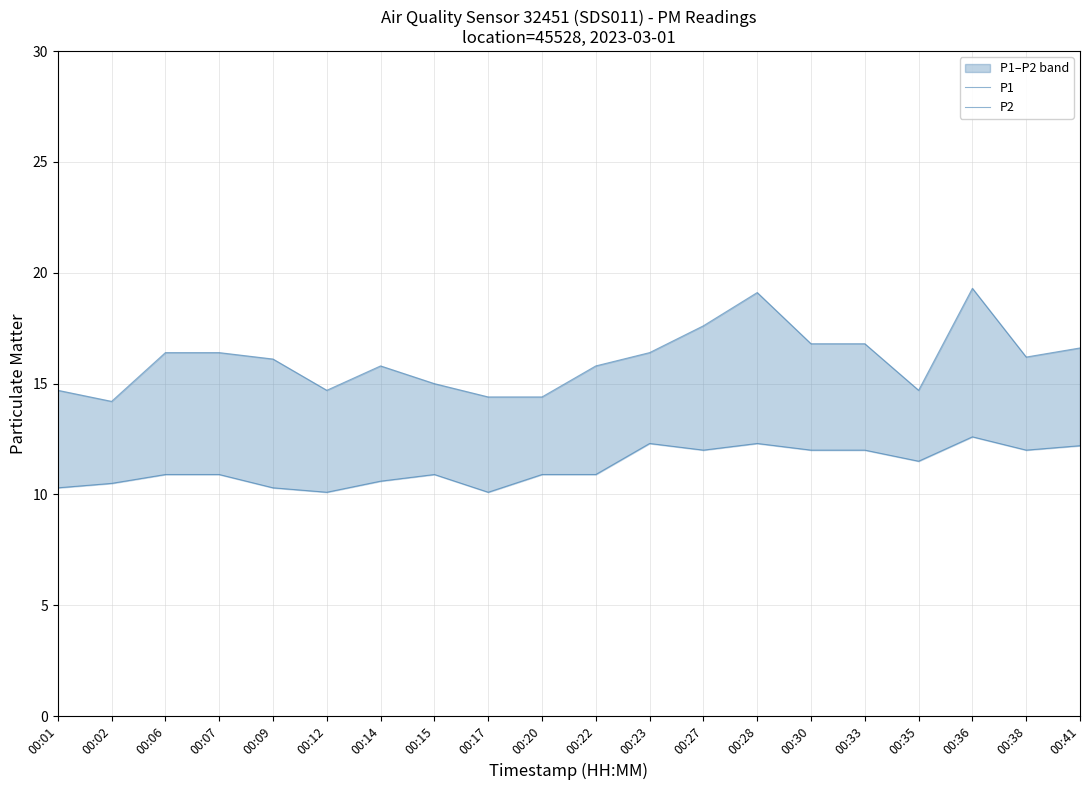

True or false: P1 has more than 2 interior local peaks.

True